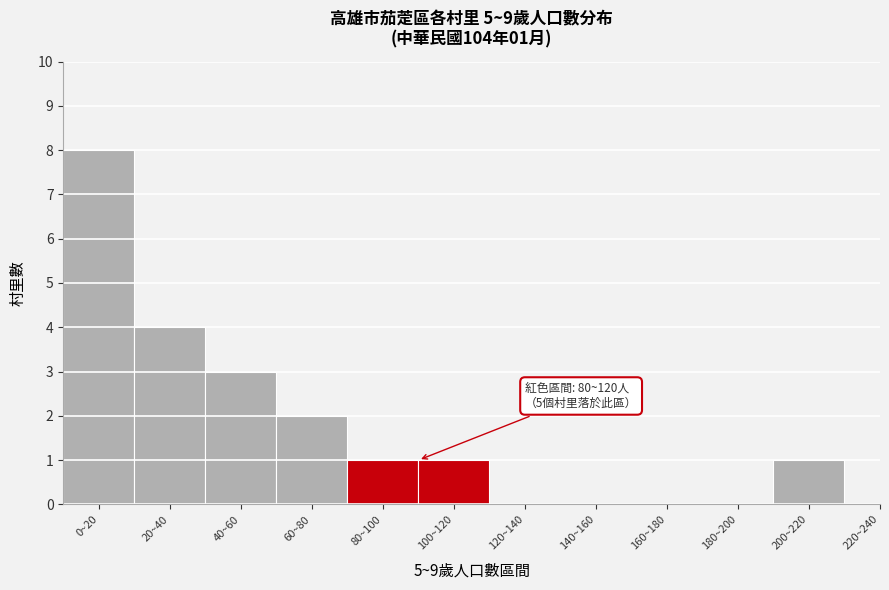

Reading right to left, extract all data points from this chart.

220~240=0	200~220=1	180~200=0	160~180=0	140~160=0	120~140=0	100~120=1	80~100=1	60~80=2	40~60=3	20~40=4	0~20=8